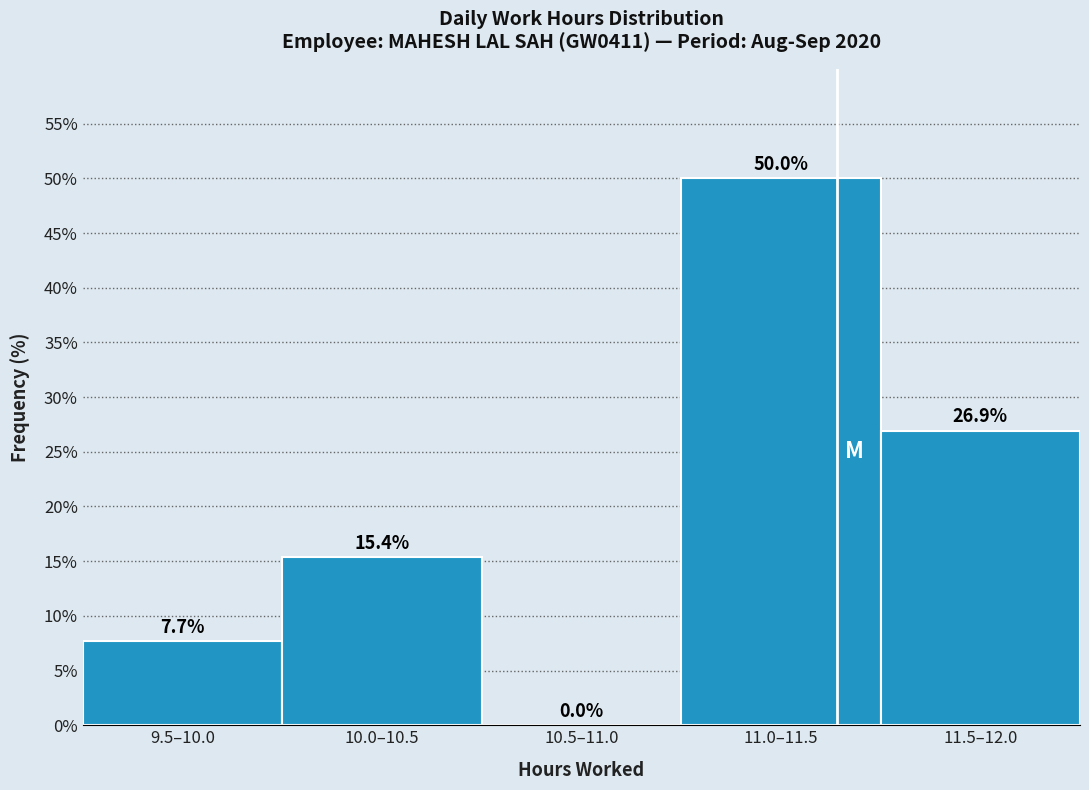

Reading left to right, extract all data points from this chart.

9.5–10.0=7.7	10.0–10.5=15.4	10.5–11.0=0.0	11.0–11.5=50.0	11.5–12.0=26.9